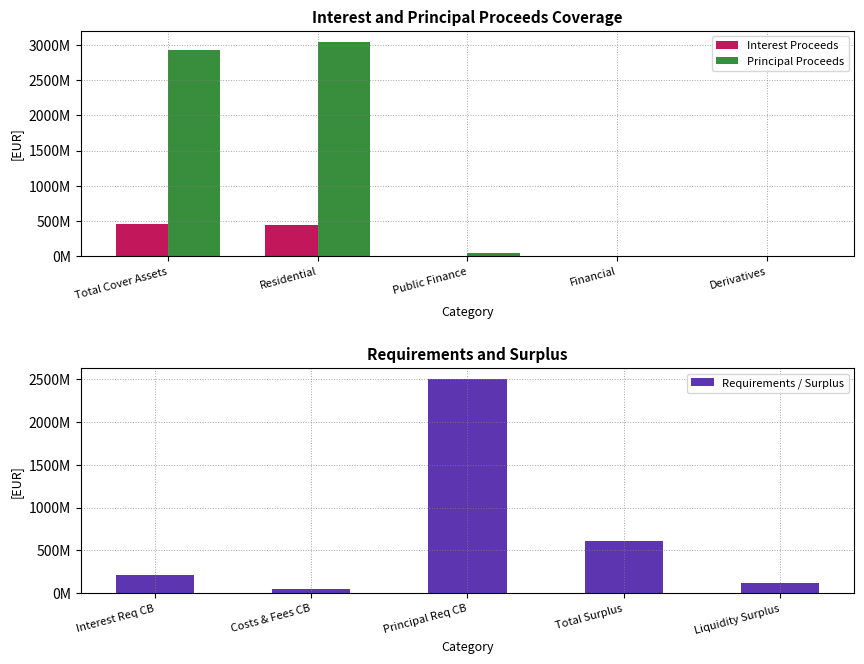

What is the label of the 1st bar from the right?

Derivatives